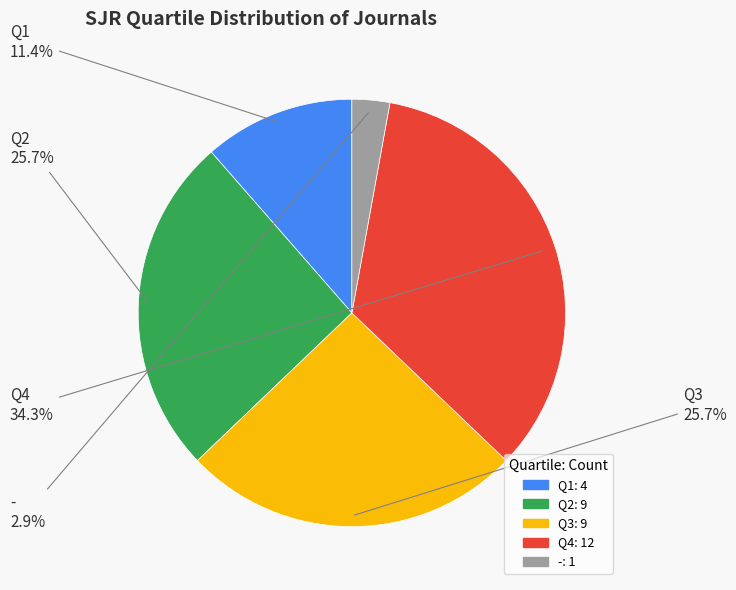

Do Q2 and Q4 together represent more than half of the pie?

Yes